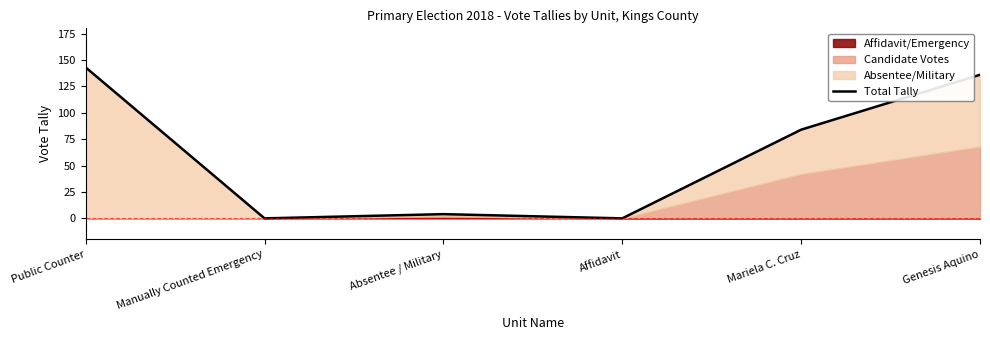

What is the sum of all values?

367